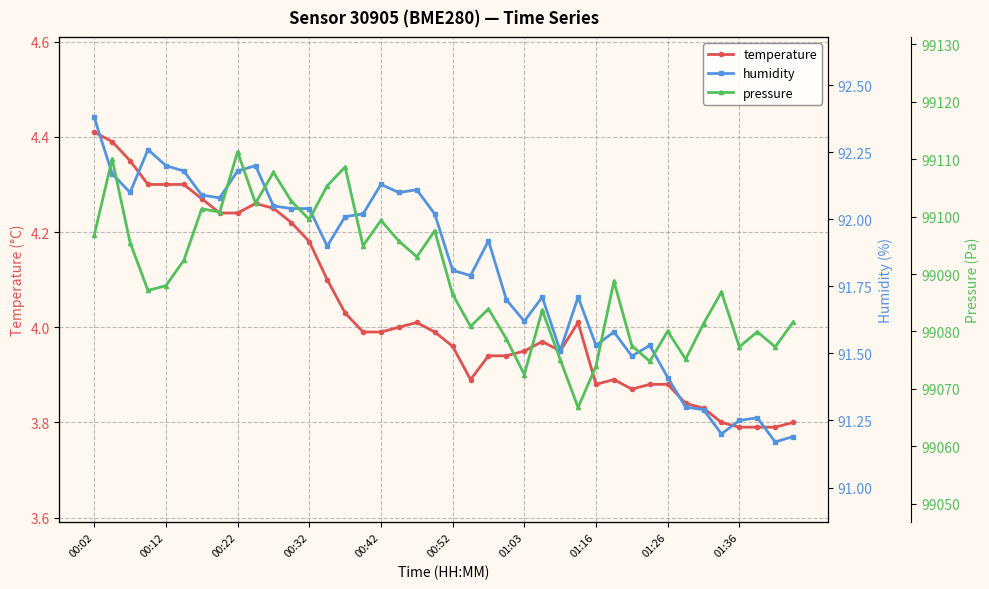

The value of temperature at 01:36 is 2.5. True or false?

False